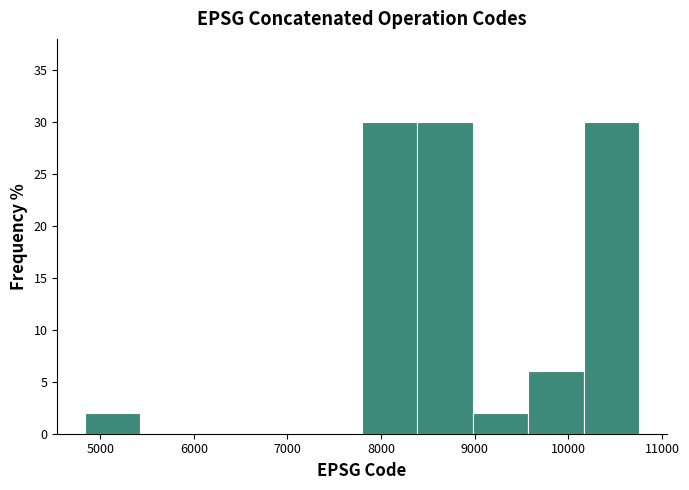

What is the height of the bar covering 8400 to 9000 on the x-axis? Neither the bar edges nor the heights are printed on the chart, so give them approximately, as read against the axes.

30